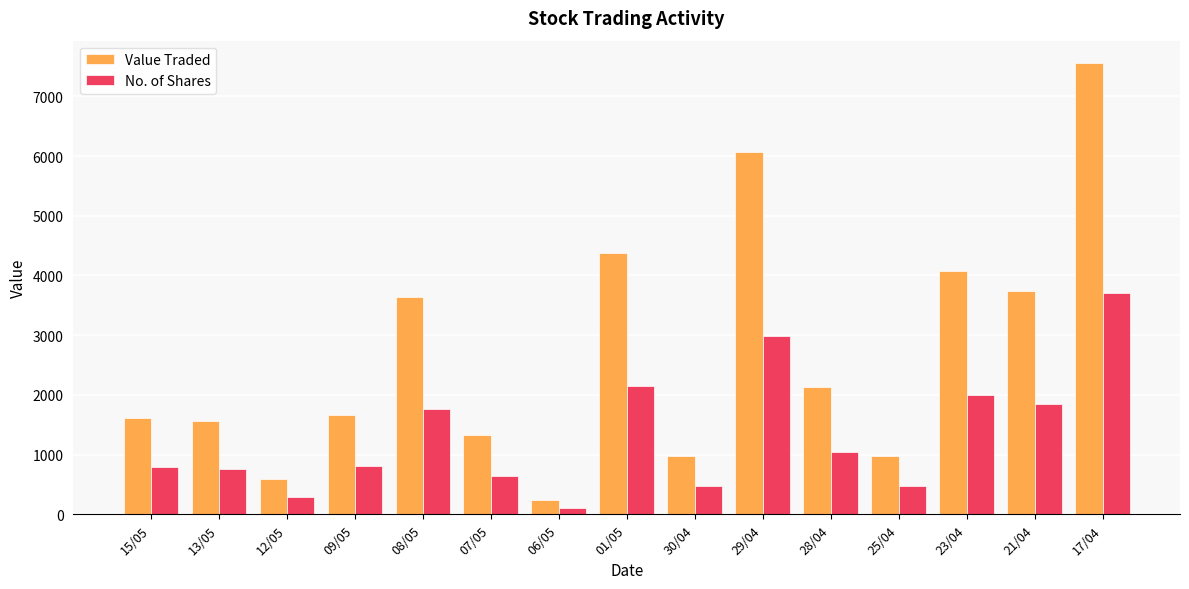

List the series in order of their peak value, lowest first.

No. of Shares, Value Traded